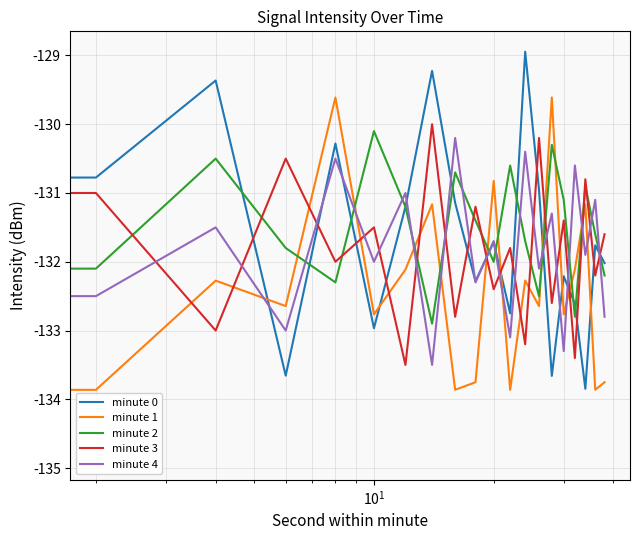

Does the chart have visible grid lines?

Yes